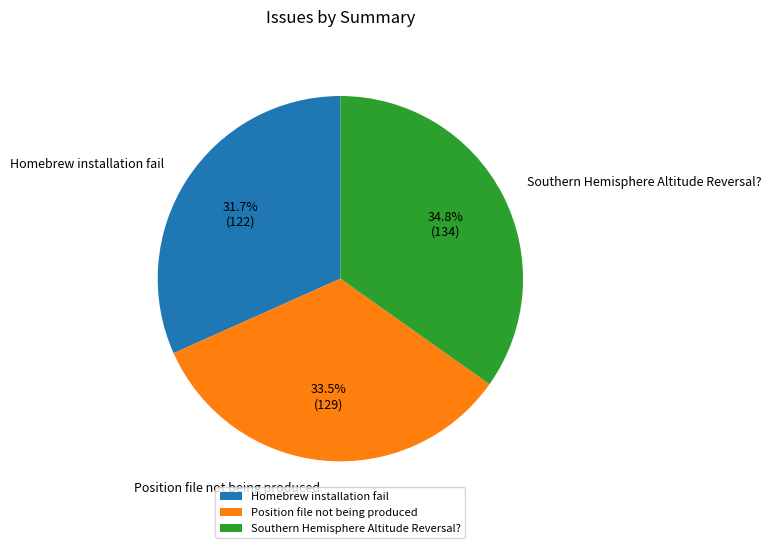

Rank the categories by value from lowest to highest.

Homebrew installation fail, Position file not being produced, Southern Hemisphere Altitude Reversal?